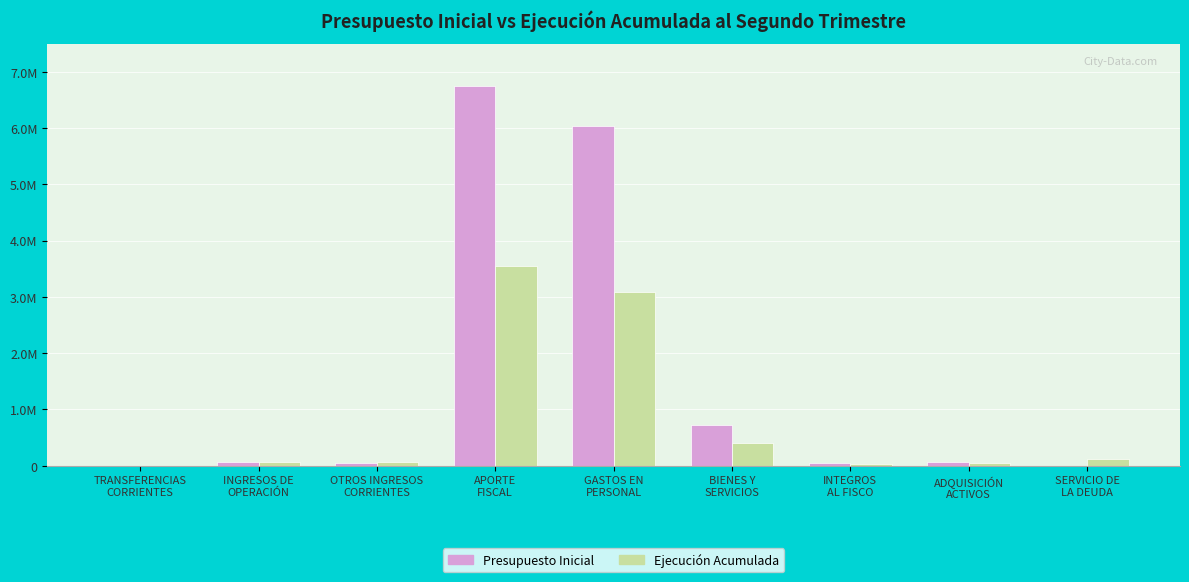

Which category has the lowest value in the Ejecución Acumulada series?

TRANSFERENCIAS
CORRIENTES